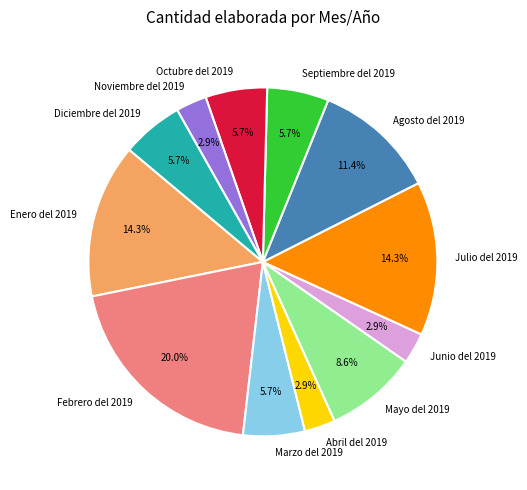

Count the number of slices in the pie.

12